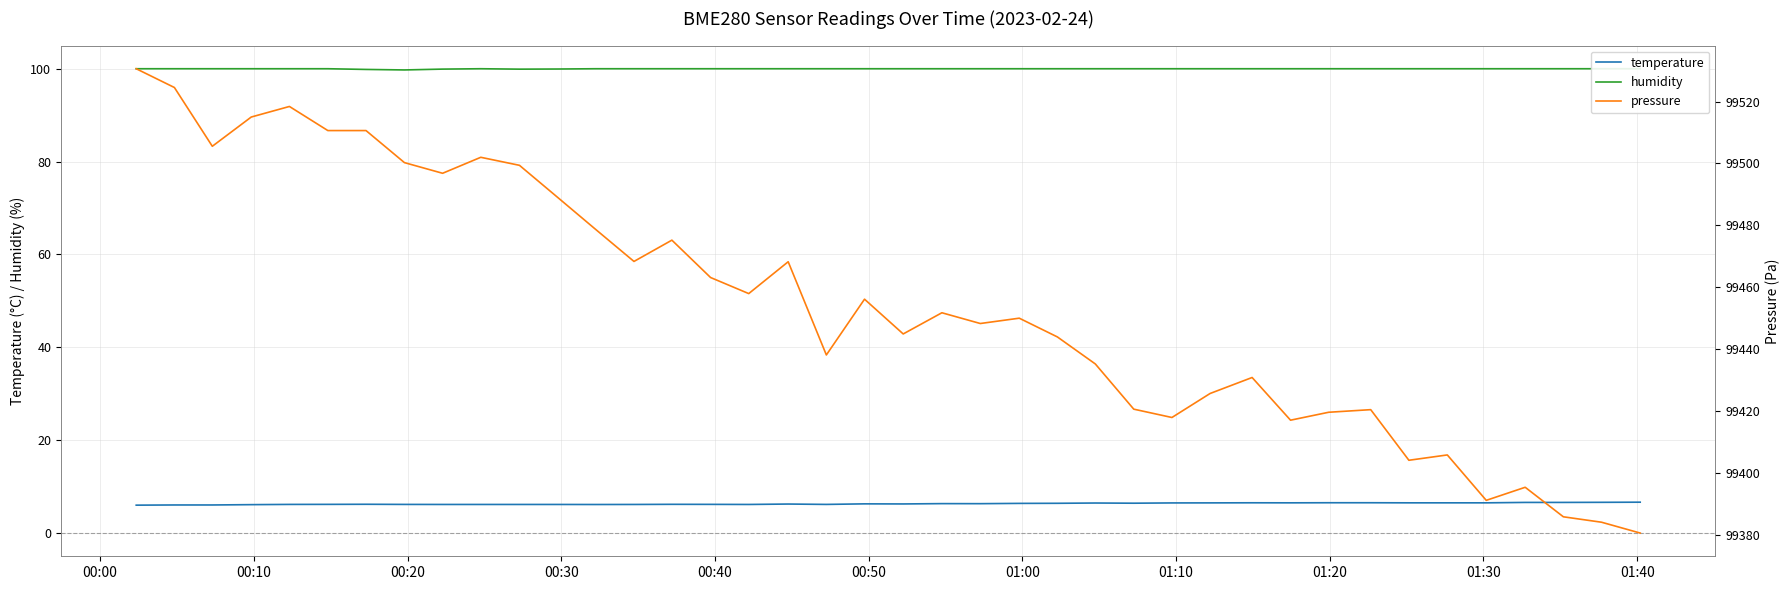

True or false: temperature has more than 1 points higher than both neighbors.

True